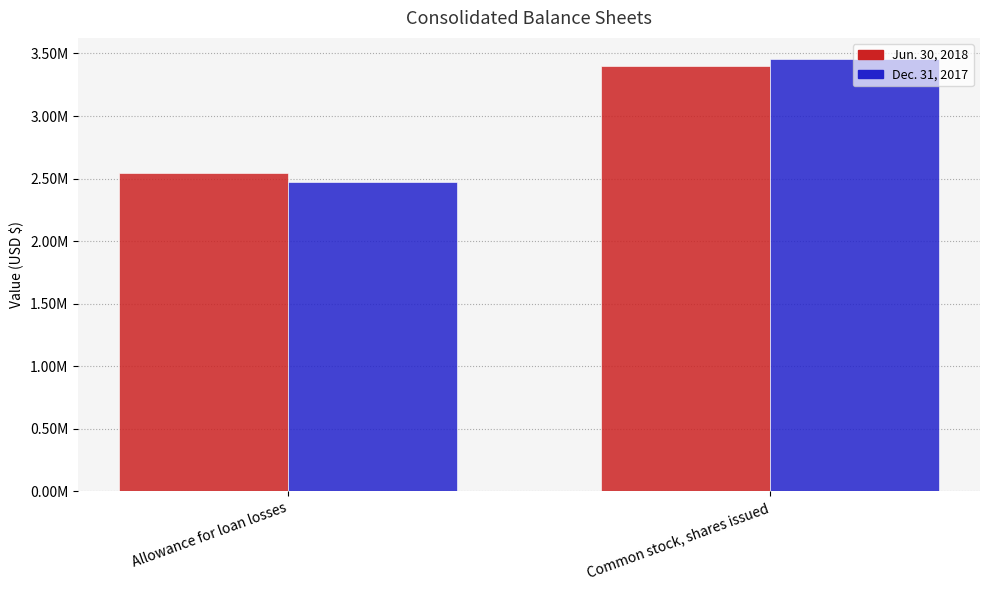

What are all the series names shown in the legend?

Jun. 30, 2018, Dec. 31, 2017